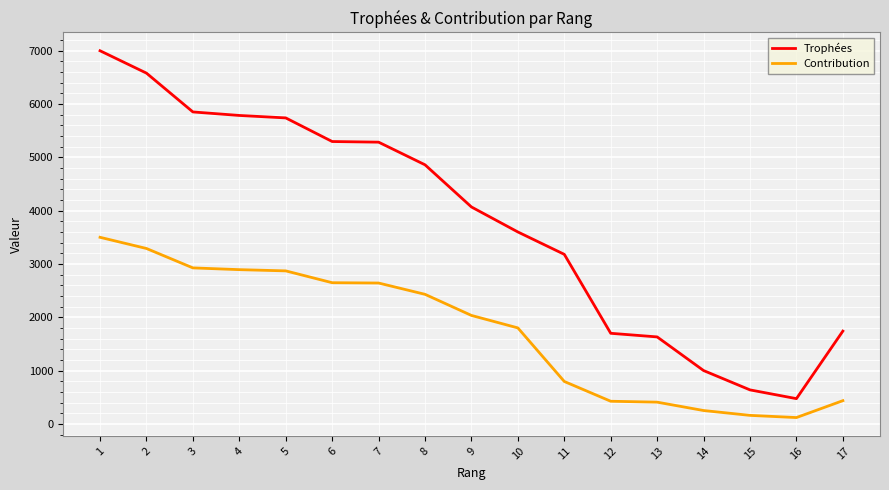

True or false: Contribution has a value of 1031 at 9.

False